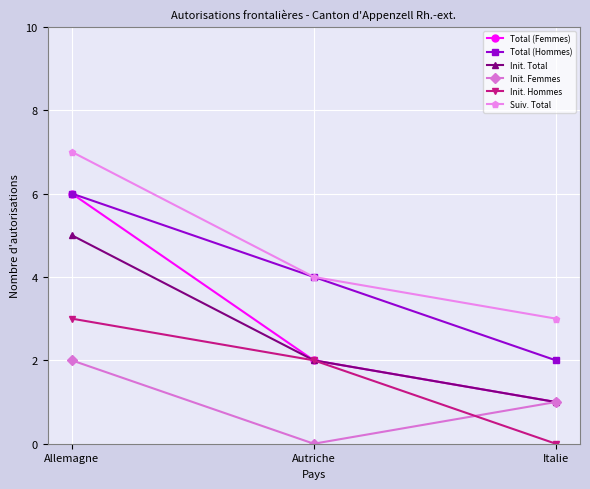

What is the average value of the Init. Hommes series?

2